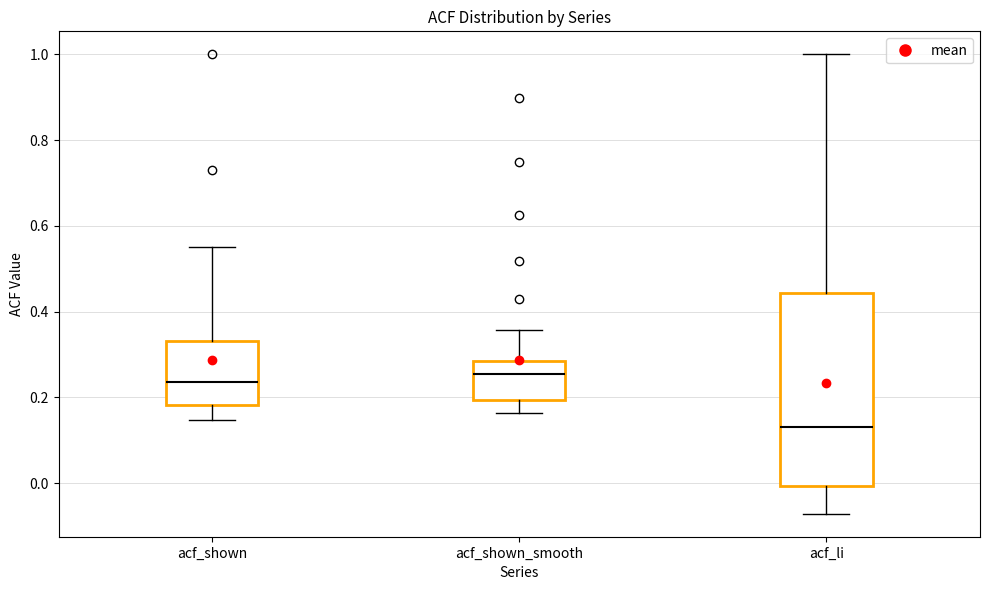

Which box is the tallest, from its lower edge to its upper edge?

acf_li